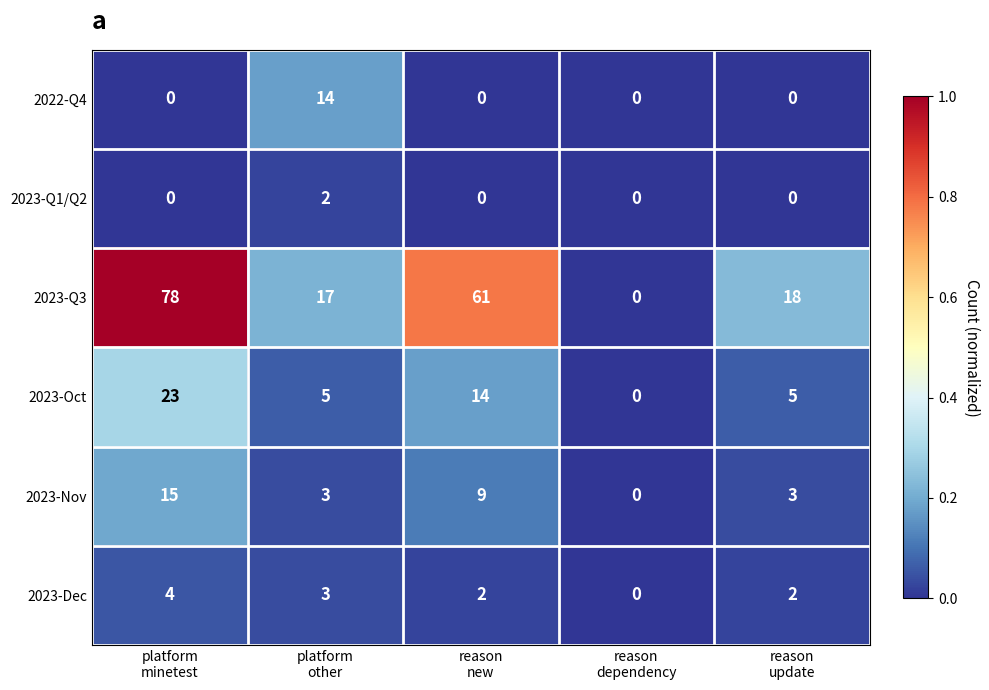

Which series has the largest total across all categories?

2023-Q3